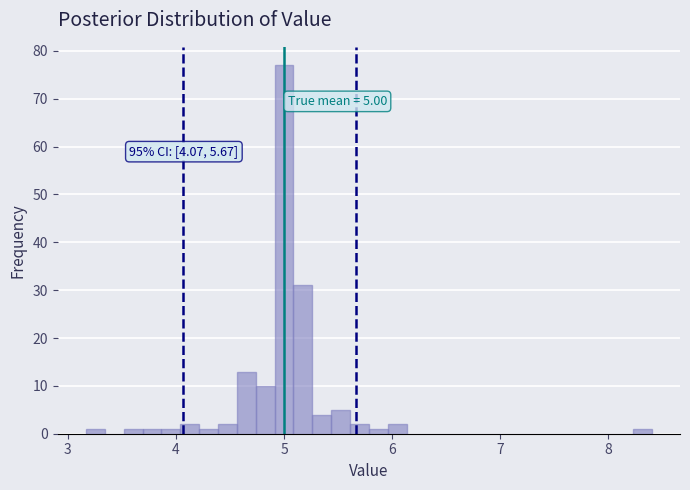

Around what value on the x-axis is the tallest bar? Give the approximate position of its centre, as read against the axis.

5.0